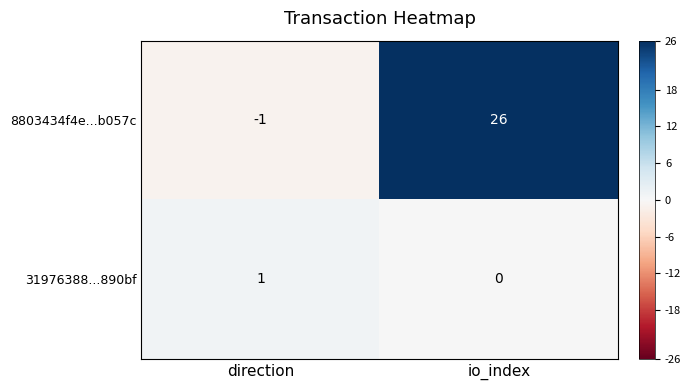

What is the total value across all series at io_index?

26